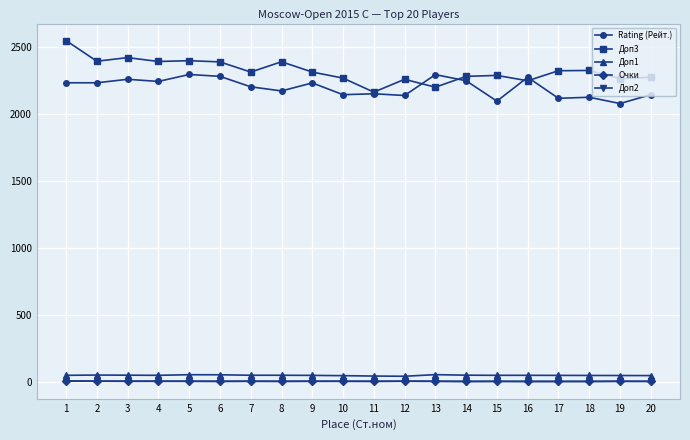

Is the value of Доп3 at 7 greater than the value of Rating (Рейт.) at 7?

Yes